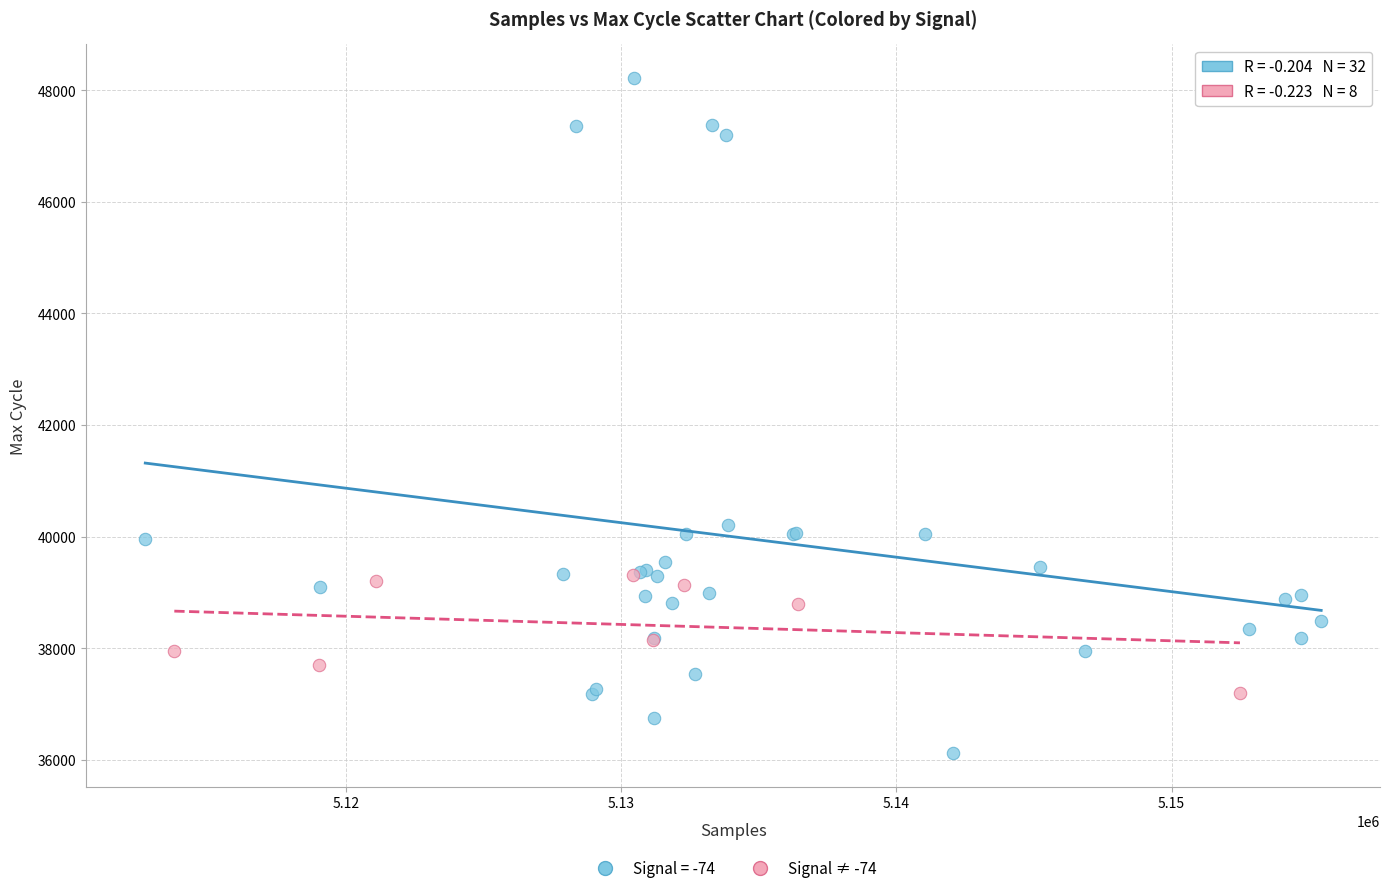

Which series contains the highest Y value?

Signal = -74